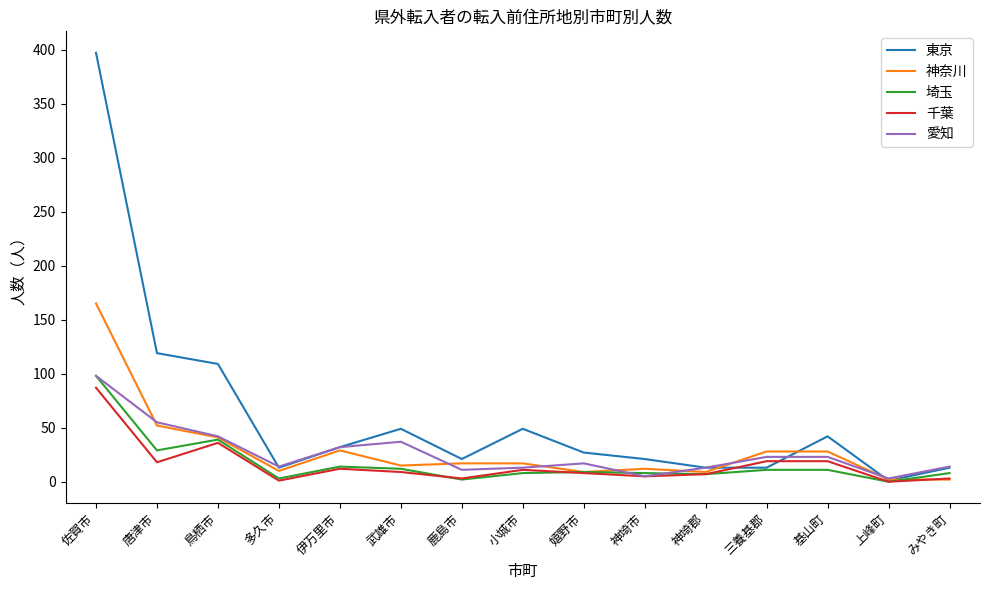

True or false: 埼玉 has more than 0 points higher than both neighbors.

True